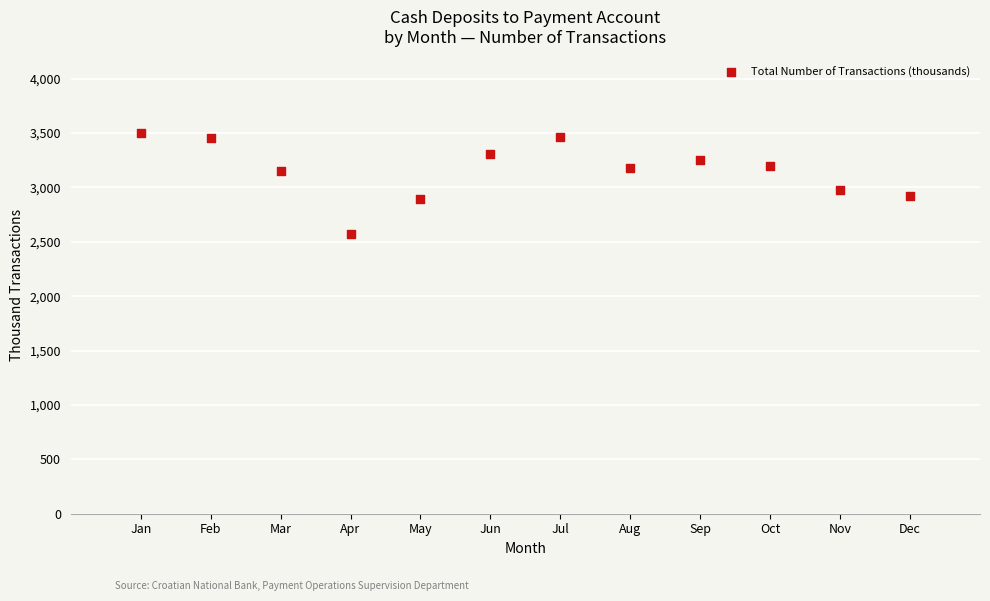

What is the average Y value?

3156.5